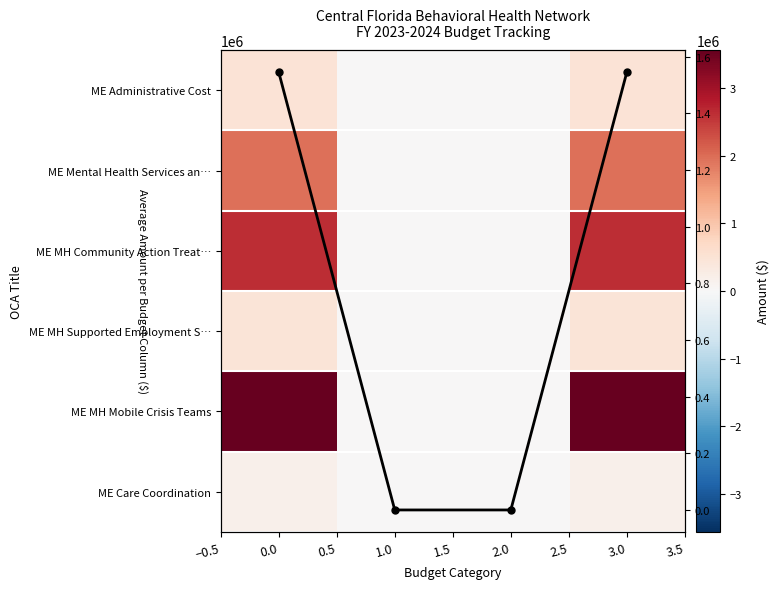

How many series are shown in this chart?

7